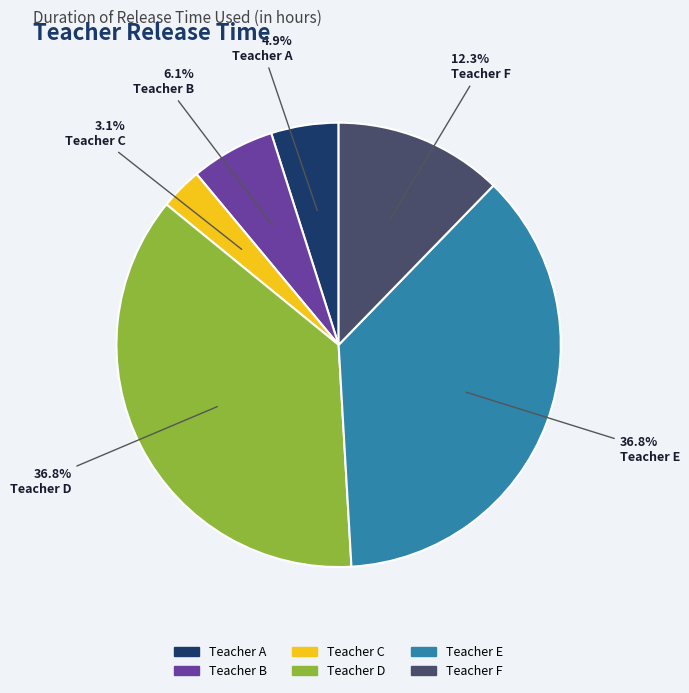

Does Teacher B represent more than half of the total?

No